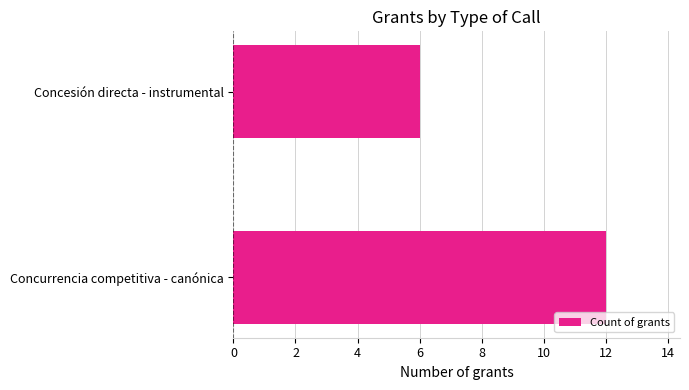

Reading bottom to top, extract all data points from this chart.

Concurrencia competitiva - canónica=12	Concesión directa - instrumental=6